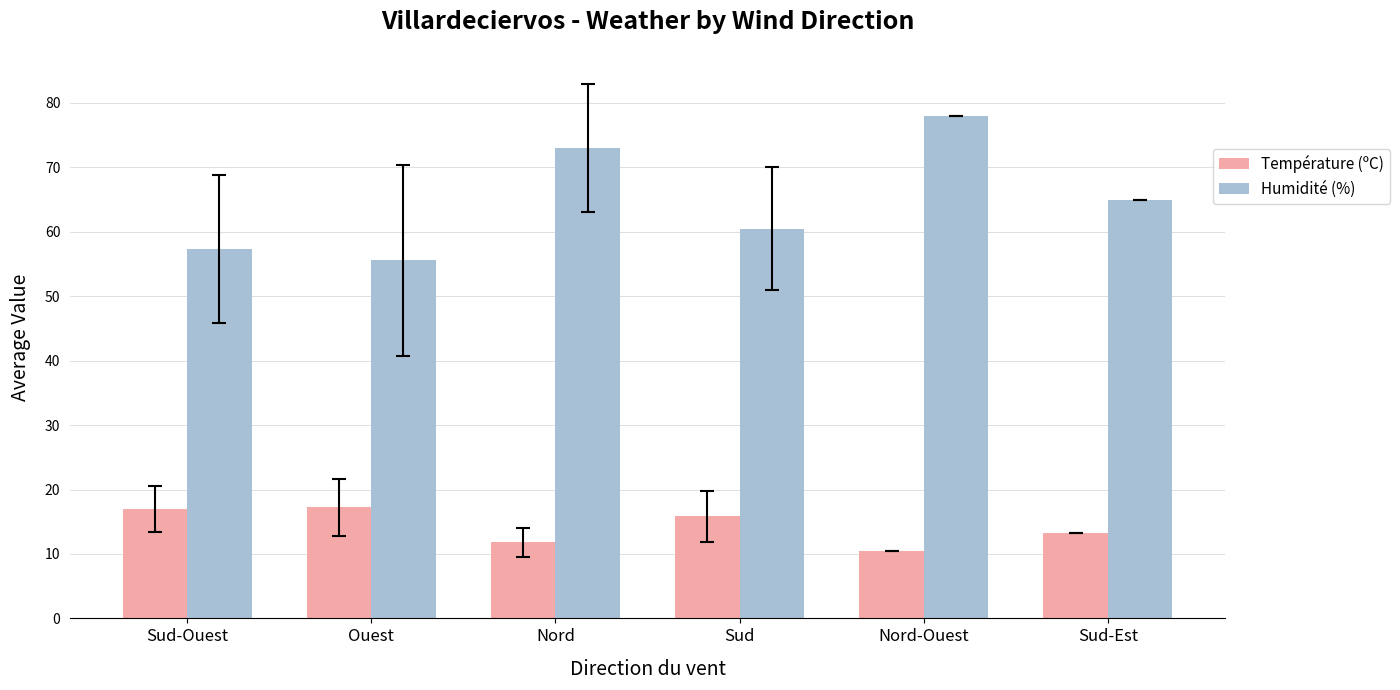

What is the spread (max minus min) of values at Sud-Est?

51.8